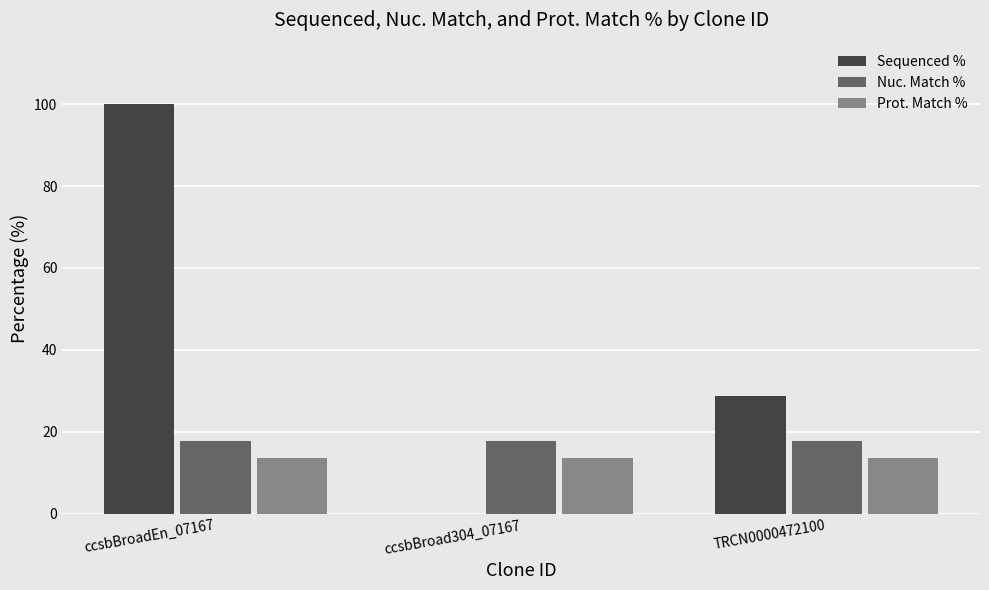

Which series has the largest total across all categories?

Sequenced %